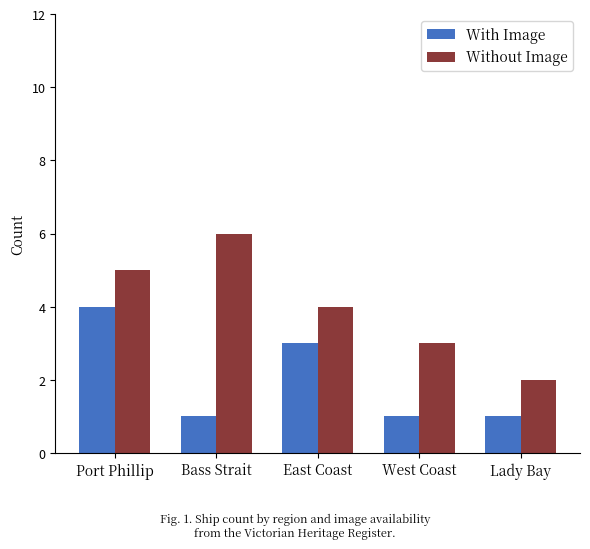

What is the smallest value displayed?

1